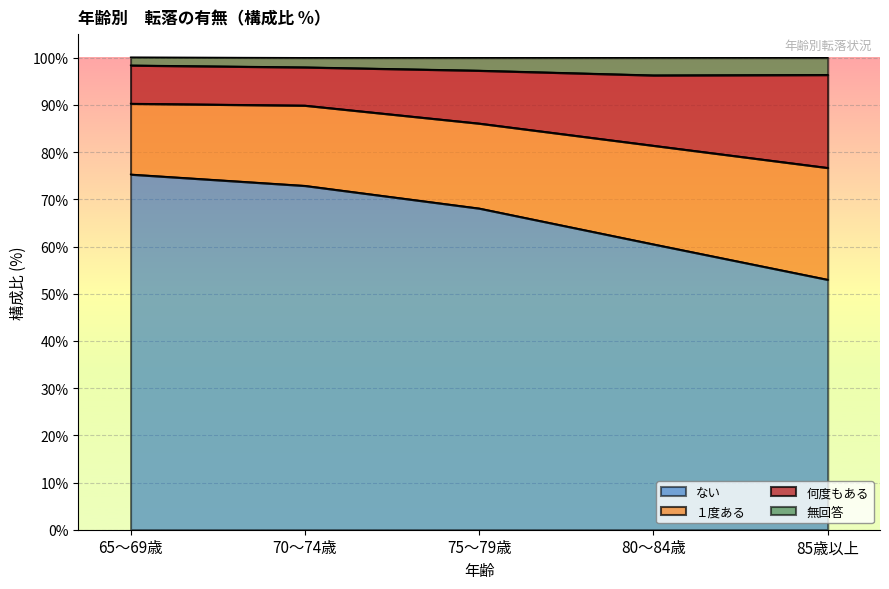

What is the difference between the maximum and second lowest values in the ない series?

14.8